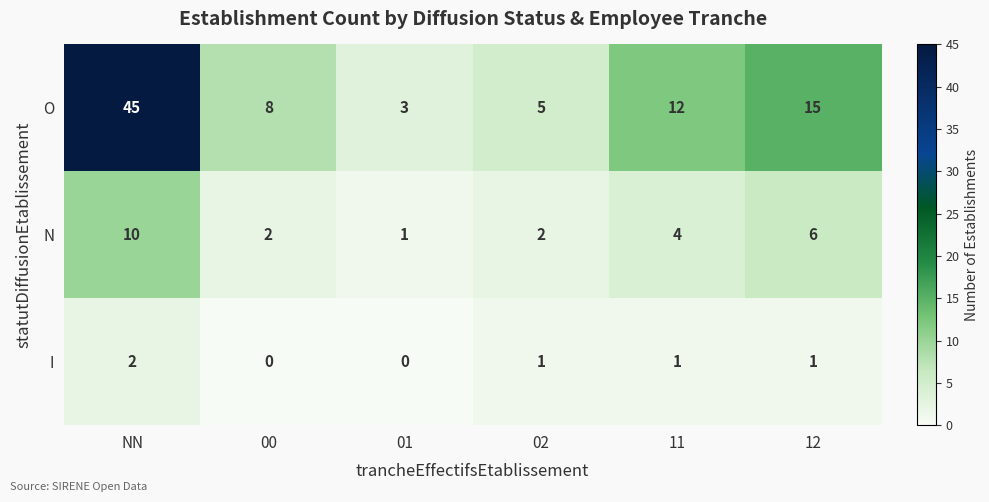

What is the difference between the maximum and minimum values in the N series?

9